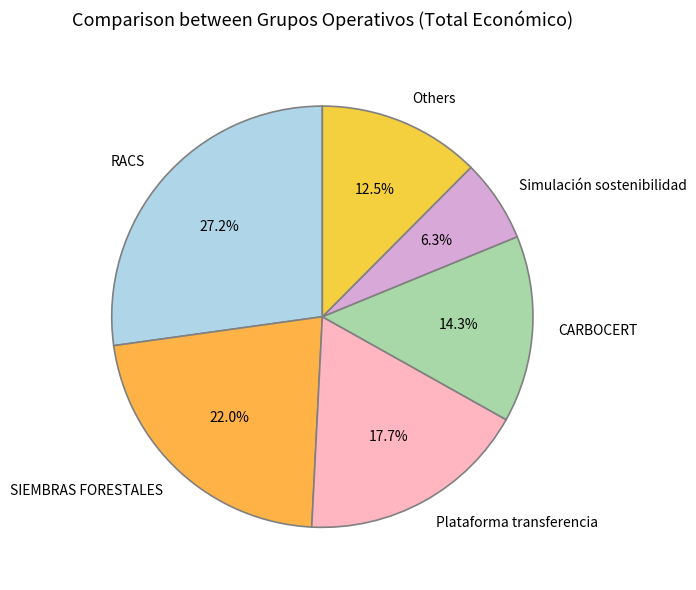

Combined, do CARBOCERT and SIEMBRAS FORESTALES account for over 50%?

No